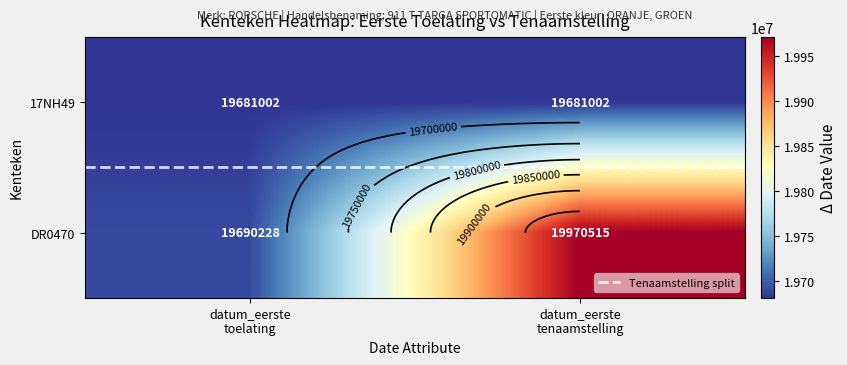

What is the total value across all series at datum_eerste
toelating?

39371230.5